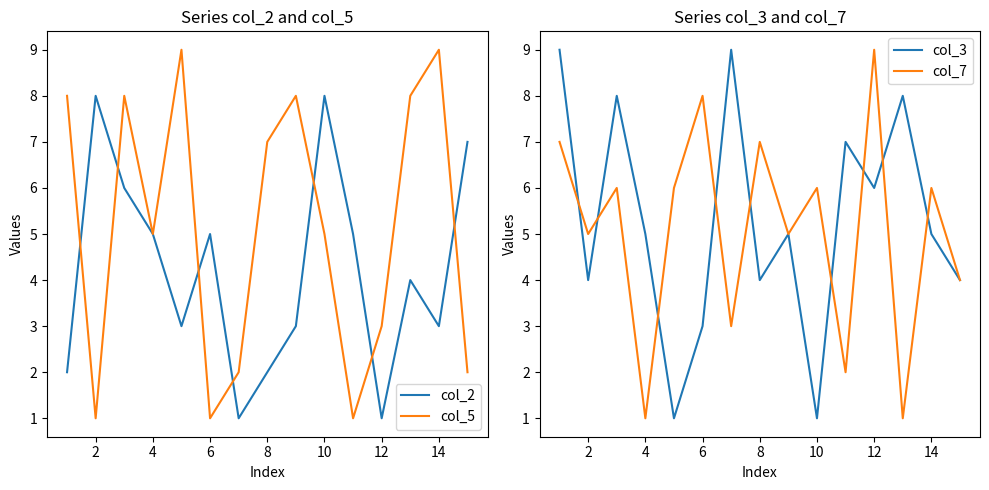

Which series has the widest spread of values?

col_5